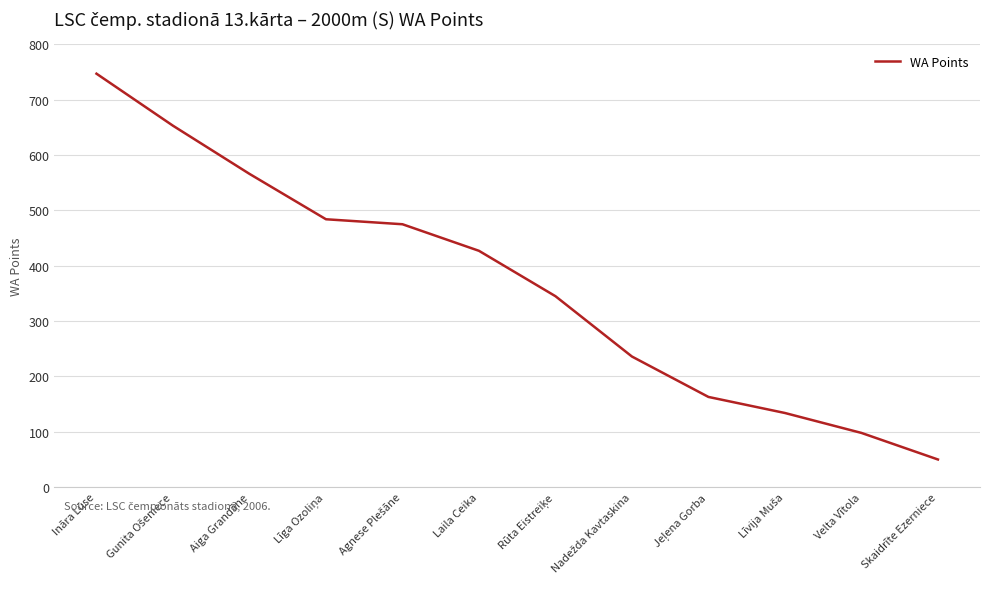

What is the smallest value displayed?

50